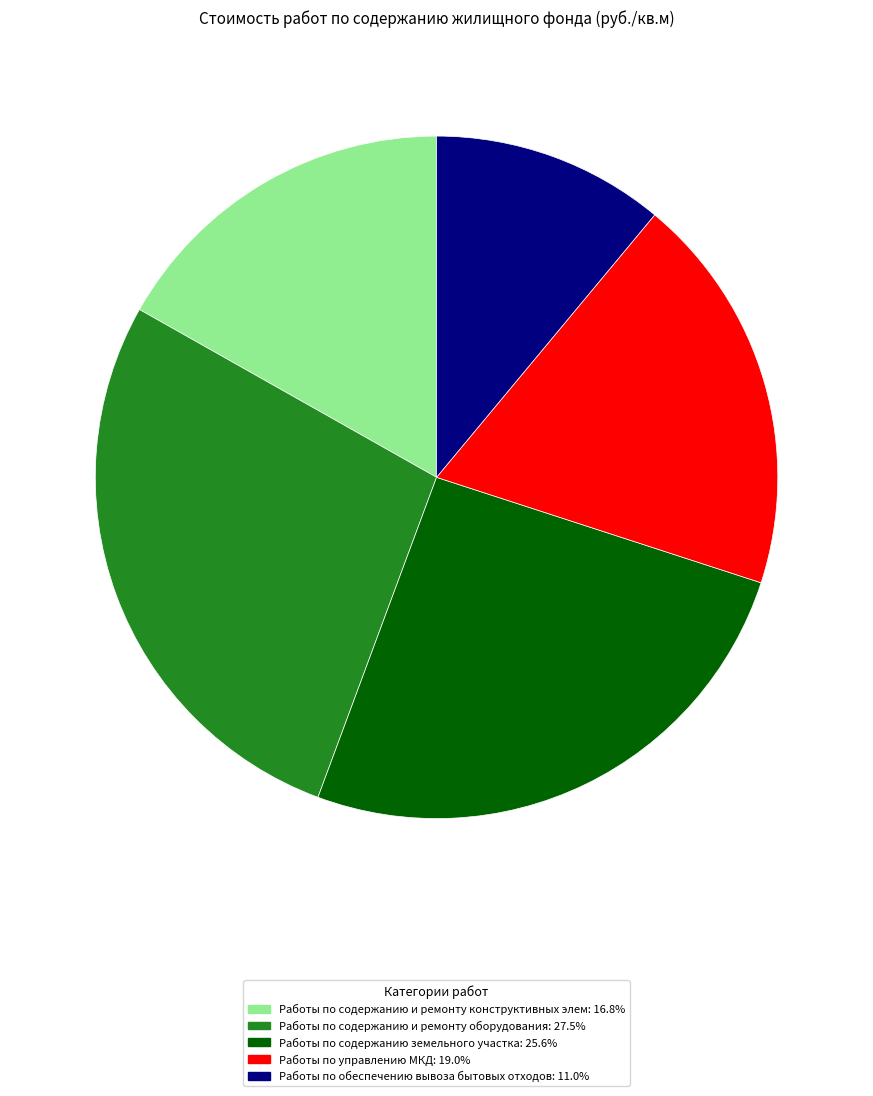

Is there a majority slice in this chart?

No